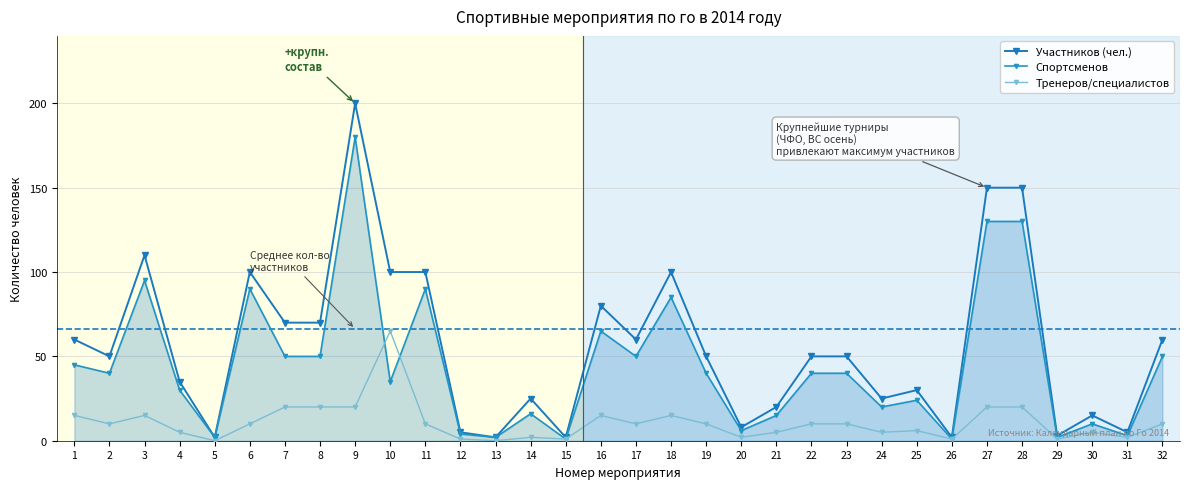

Which category has the lowest value in the Спортсменов series?

15